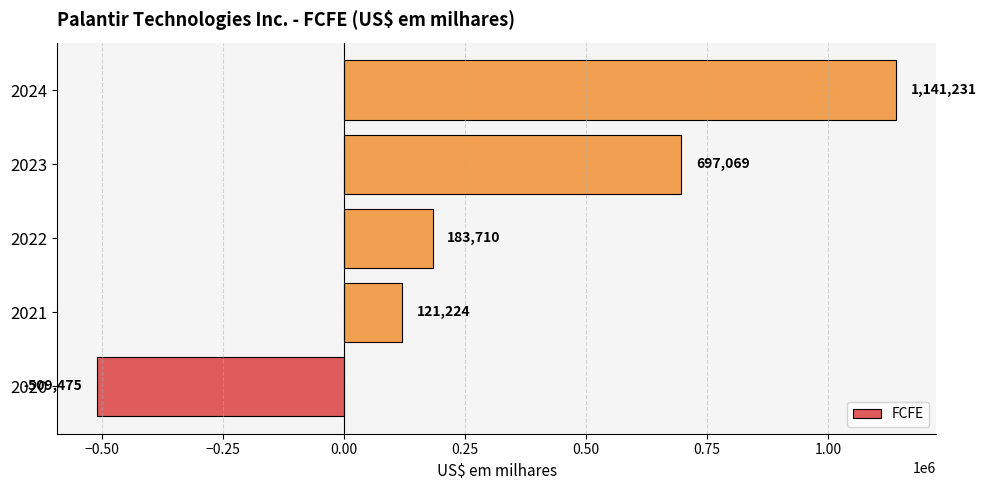

List the labels in order of value, smallest first.

2020, 2021, 2022, 2023, 2024